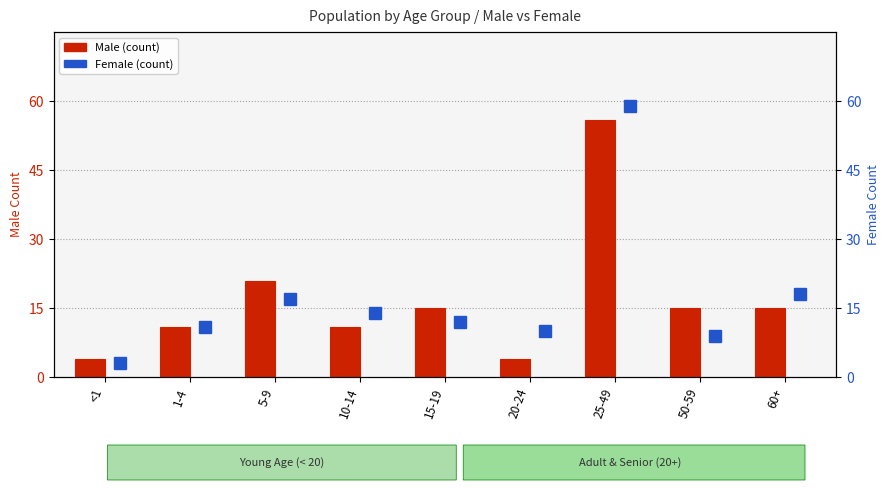

Which series has the widest spread of values?

Female